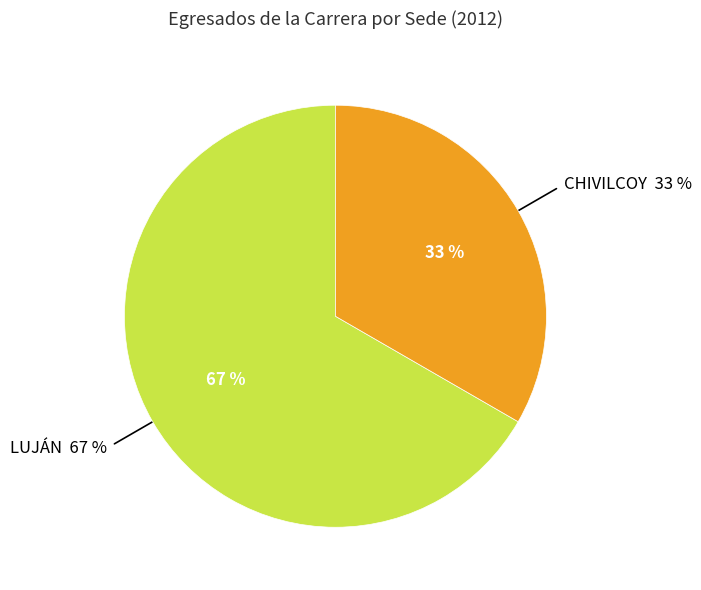

Which has a higher value, LUJÁN or CHIVILCOY?

LUJÁN